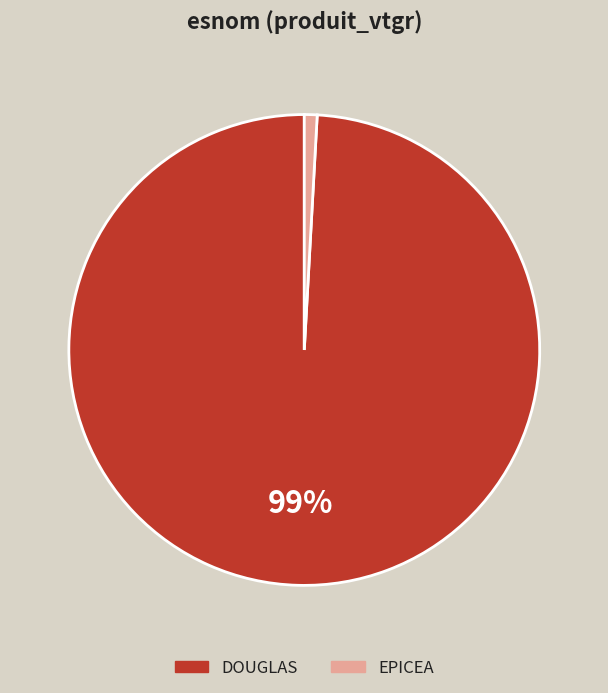

How many slices are in this pie chart?

2